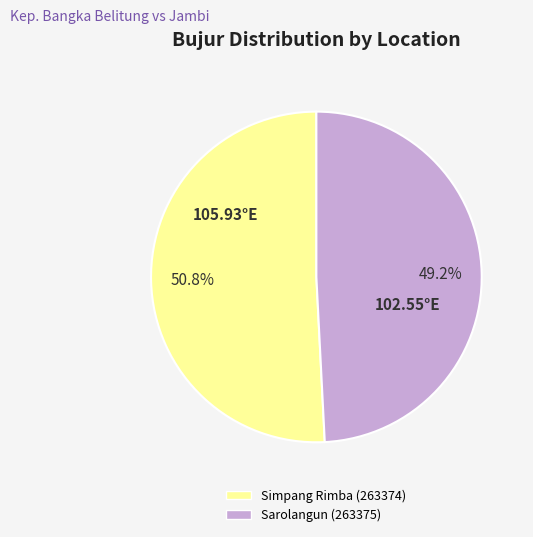

Approximately how many times larger is the value at Simpang Rimba (263374) compared to Sarolangun (263375)?

1.0